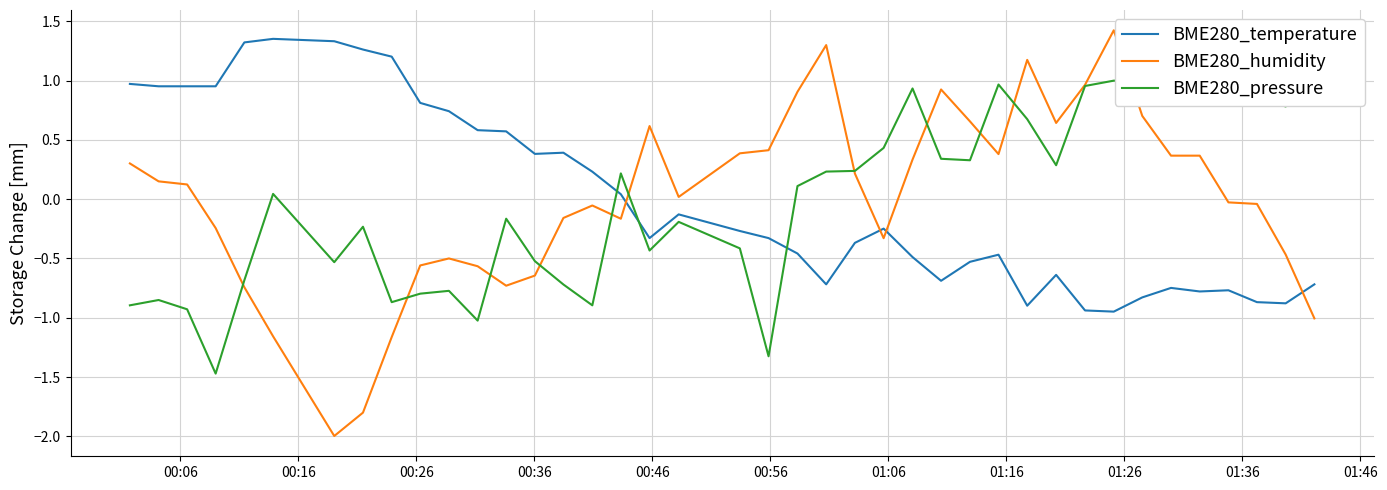

How many intersections are there between BME280_humidity and BME280_temperature?

4